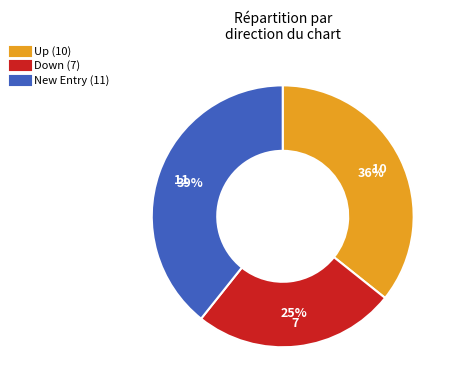

To the nearest percent, what is the average slice percentage?

33%